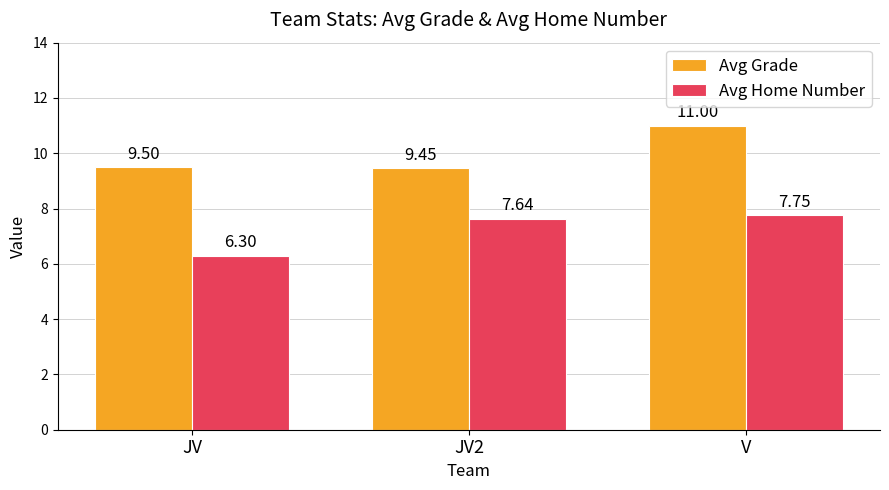

What is the average value of the Avg Grade series?

10.0